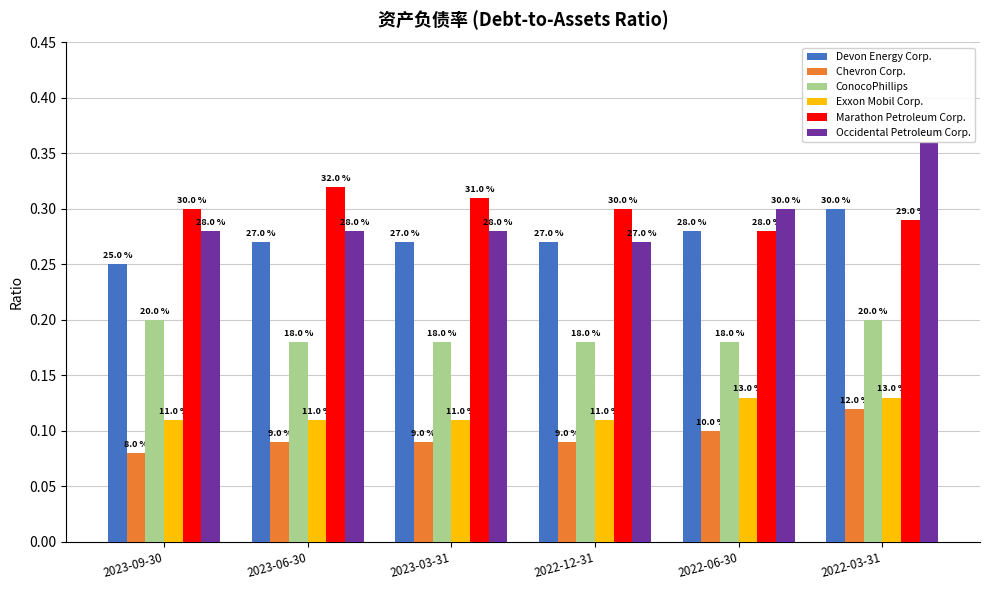

Does the chart contain stacked bars?

No